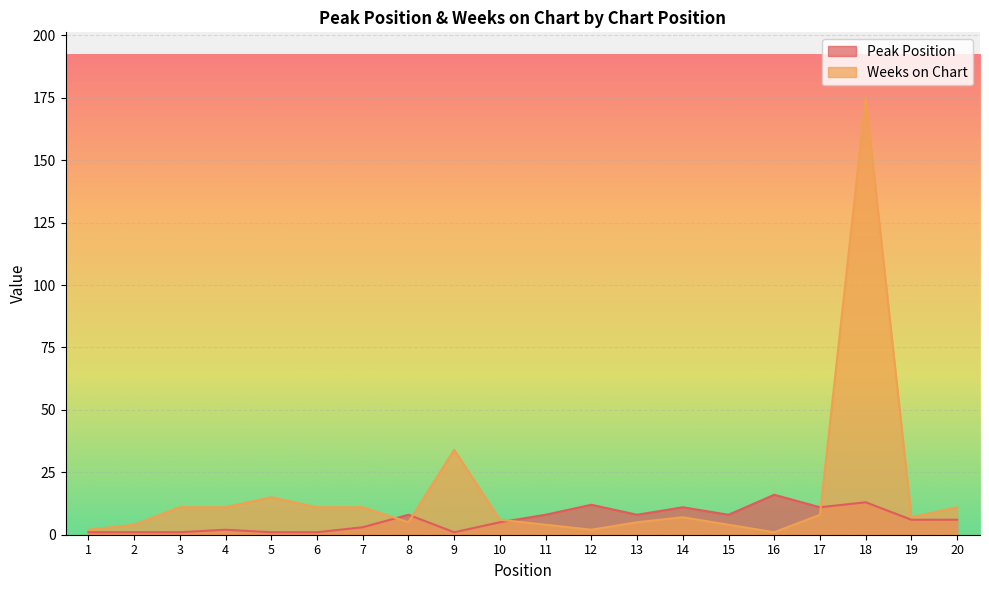

What are all the series names shown in the legend?

Peak Position, Weeks on Chart